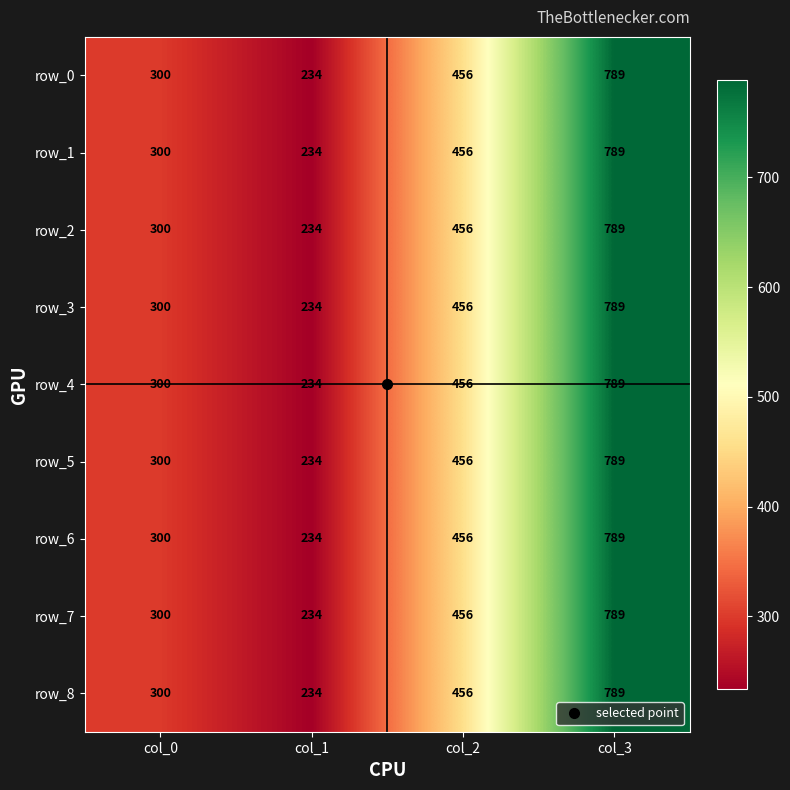

Reading left to right, transcribe all the data shown in this chart.

row_0: col_0=300	col_1=234	col_2=456	col_3=789
row_1: col_0=300	col_1=234	col_2=456	col_3=789
row_2: col_0=300	col_1=234	col_2=456	col_3=789
row_3: col_0=300	col_1=234	col_2=456	col_3=789
row_4: col_0=300	col_1=234	col_2=456	col_3=789
row_5: col_0=300	col_1=234	col_2=456	col_3=789
row_6: col_0=300	col_1=234	col_2=456	col_3=789
row_7: col_0=300	col_1=234	col_2=456	col_3=789
row_8: col_0=300	col_1=234	col_2=456	col_3=789